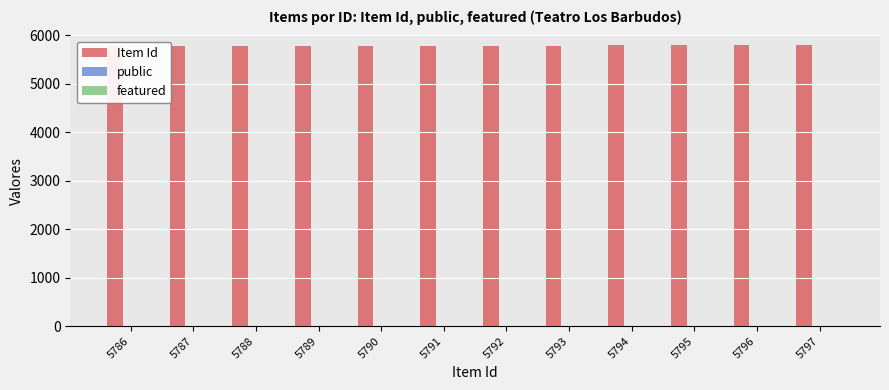

Which series has the largest total across all categories?

Item Id